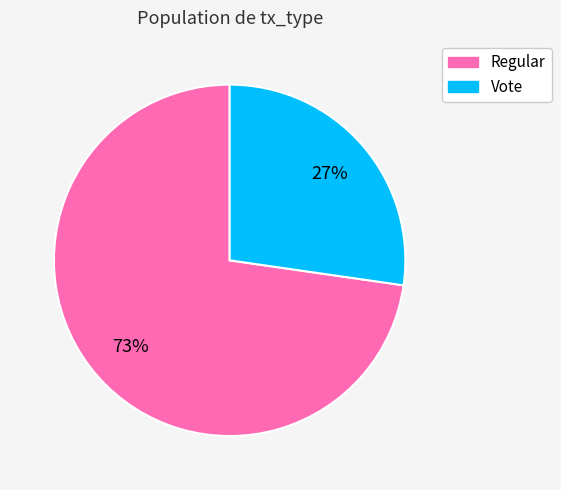

Is the sum of Vote and Regular greater than half?

Yes